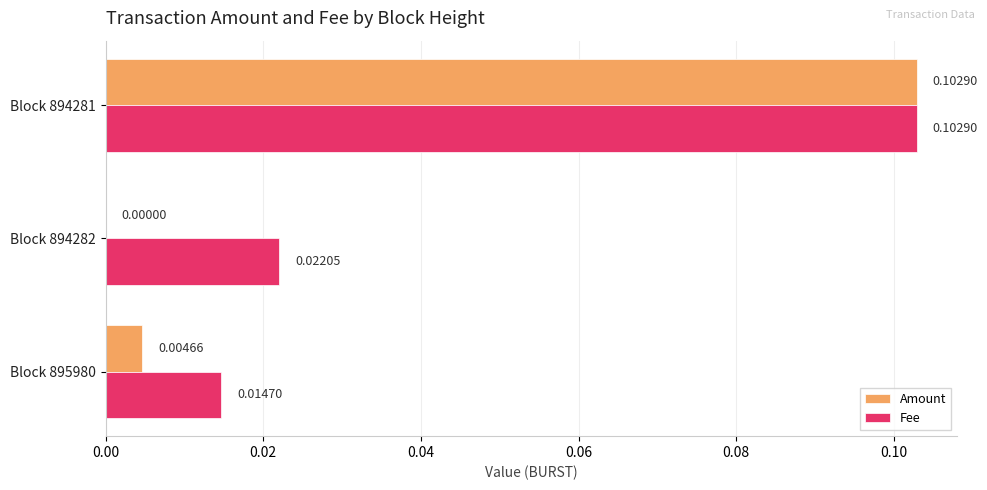

Which series changed the most between Block 895980 and Block 894282?

Fee